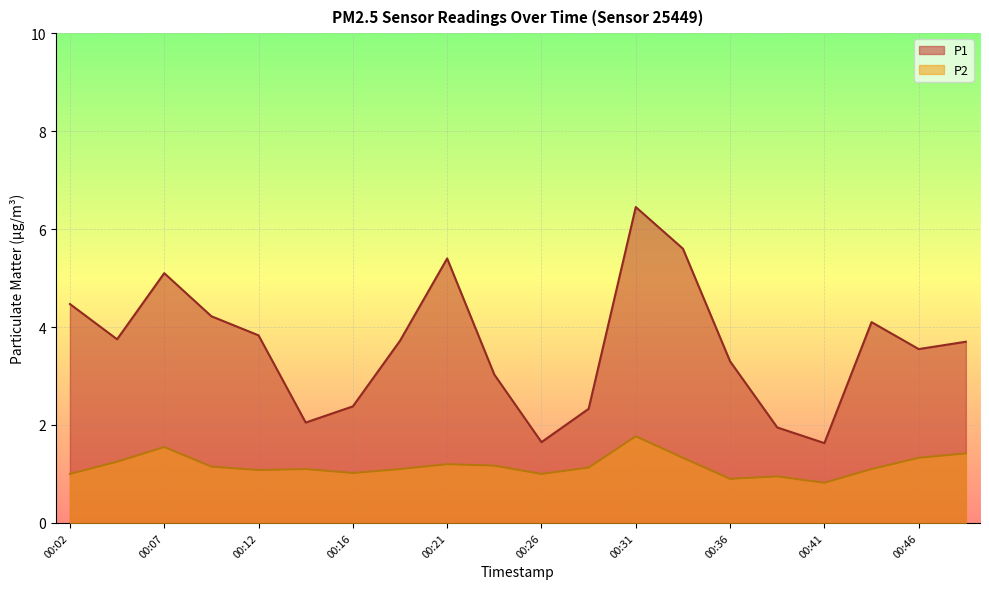

How many data points in P1 are less than 3?

6